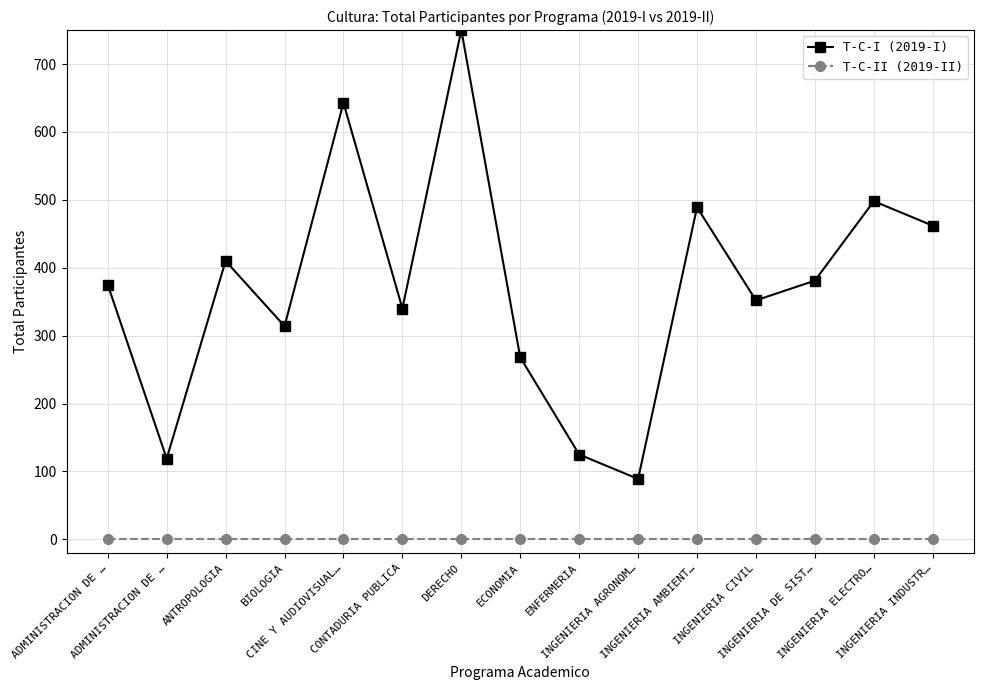

What are all the series names shown in the legend?

T-C-I (2019-I), T-C-II (2019-II)